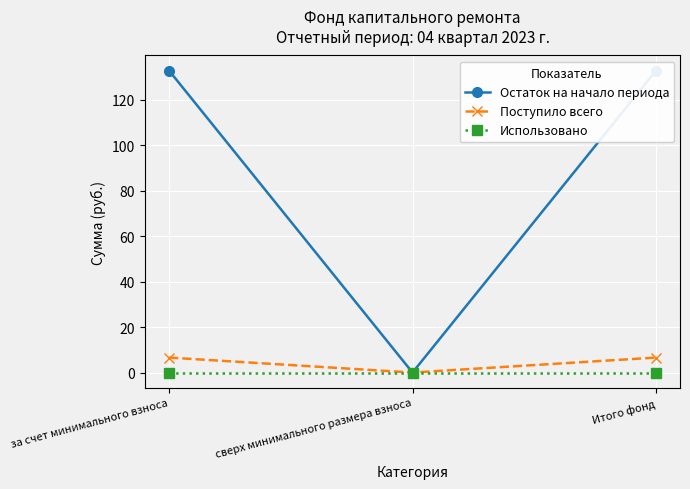

How many lines are shown in the chart?

3